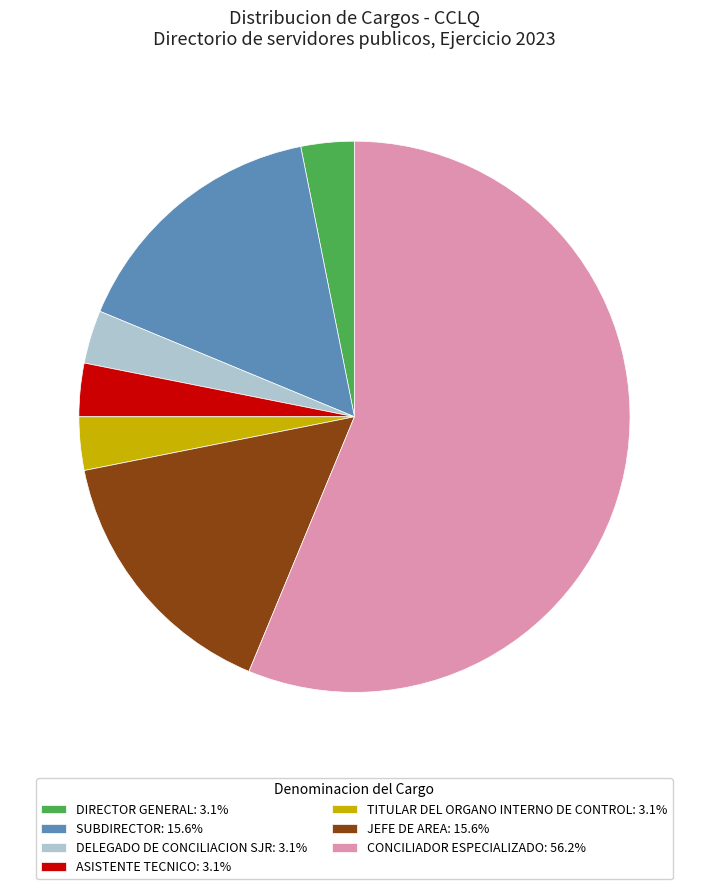

Is the sum of TITULAR DEL ORGANO INTERNO DE CONTROL: 3.1% and ASISTENTE TECNICO: 3.1% greater than half?

No